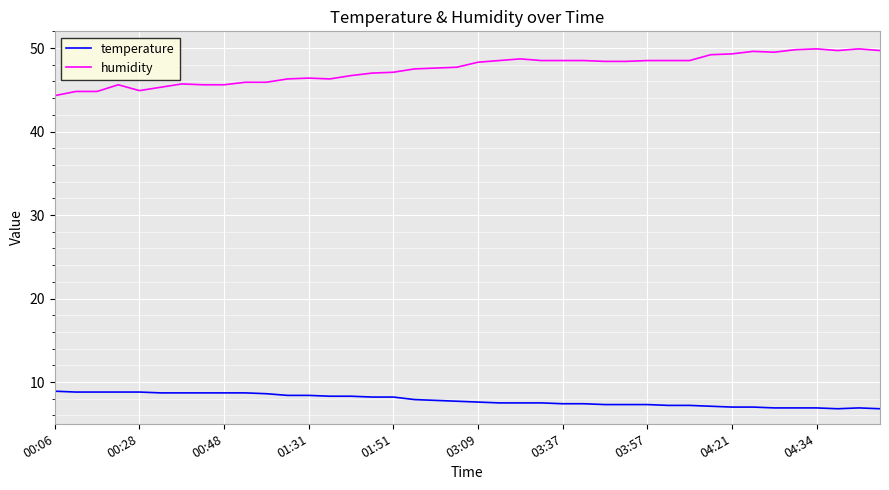

Which series has the largest total across all categories?

humidity